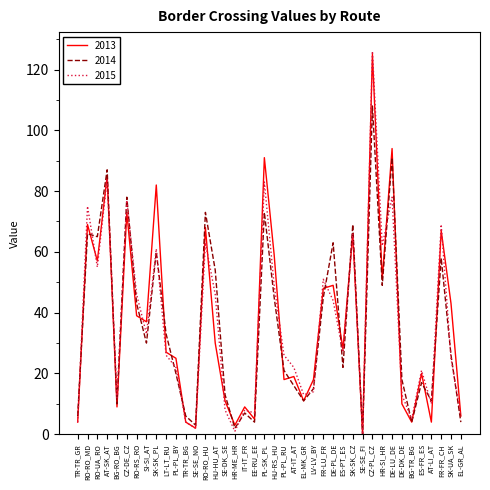

Count the number of data series in this chart.

3